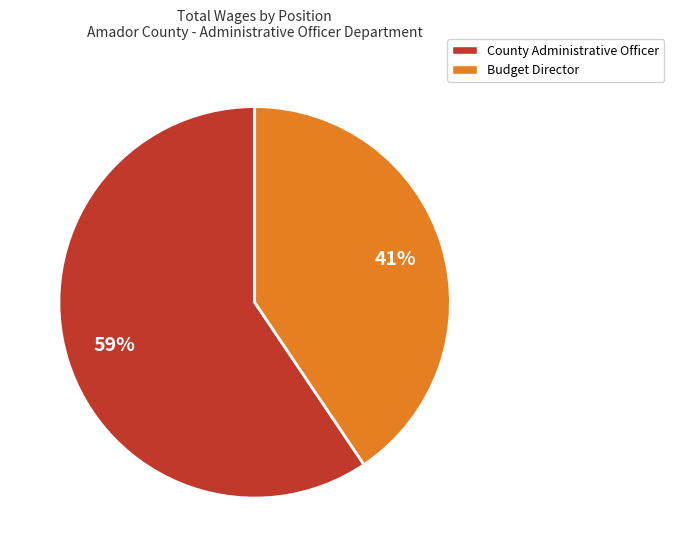

Is there any slice that represents more than half of the pie?

Yes